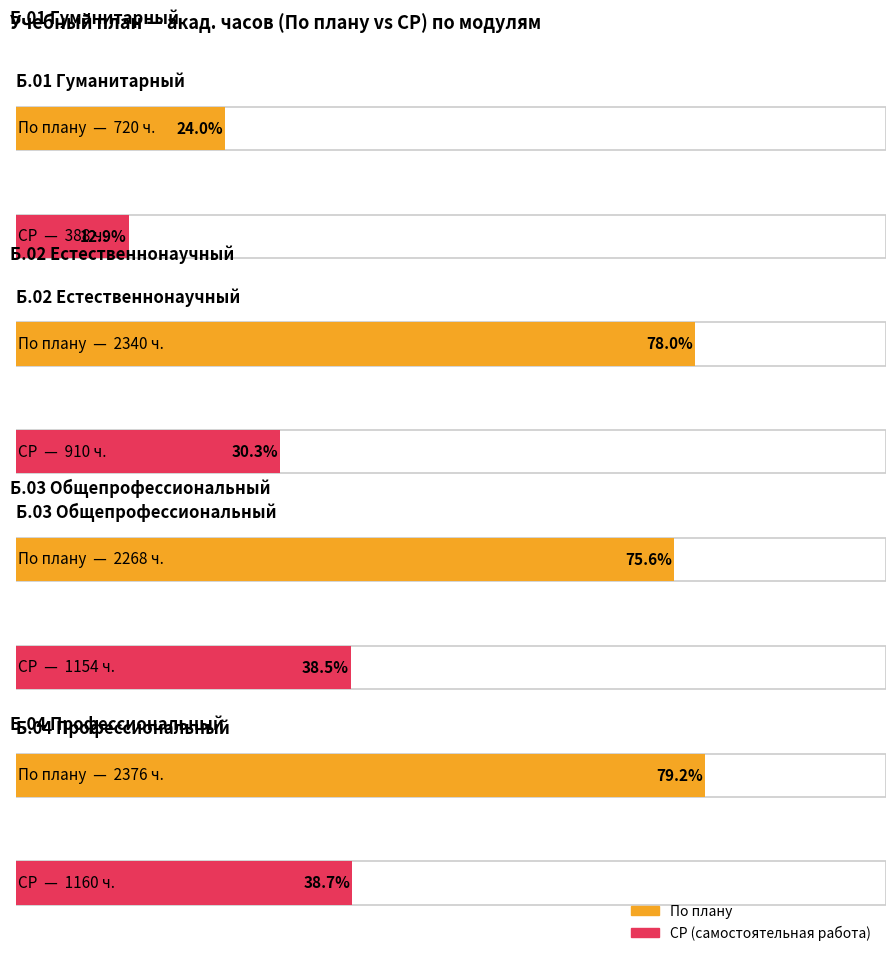

At Б.03 Общепрофессиональный, list the series in order from smallest to largest.

СР, По плану